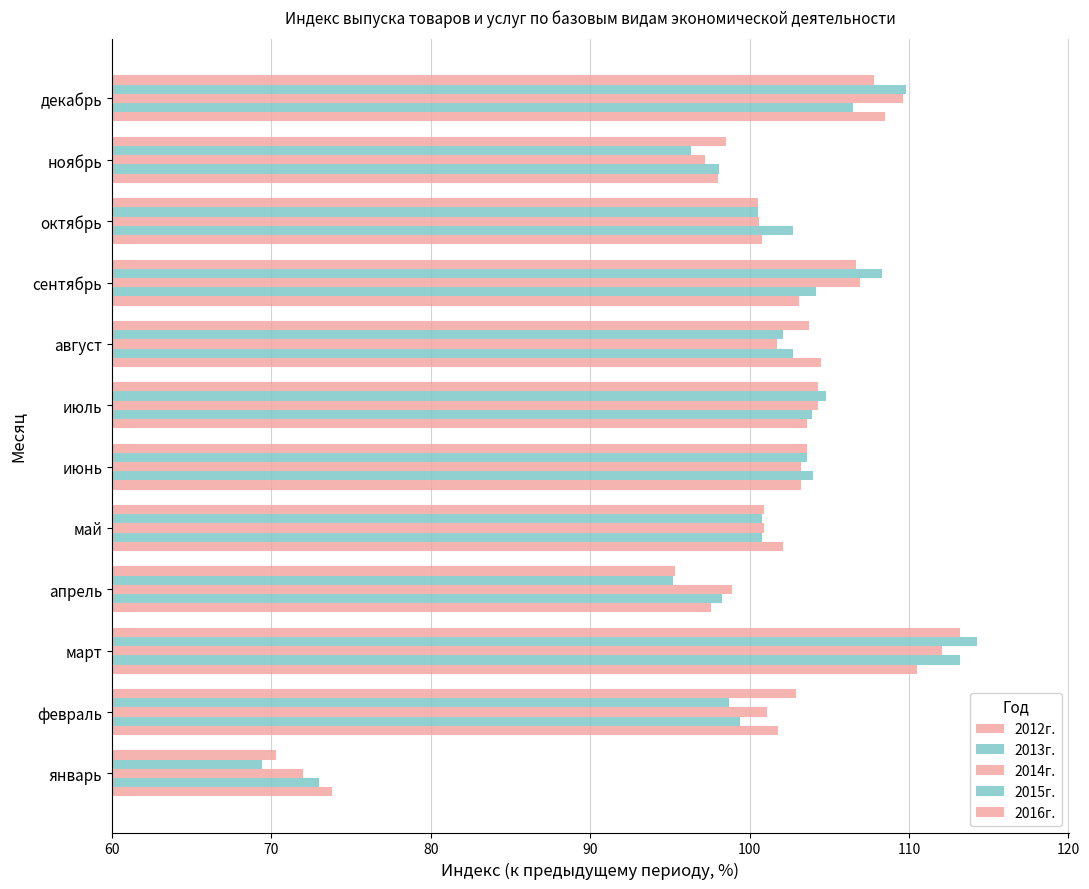

What is the maximum value for 2012г.?

110.5